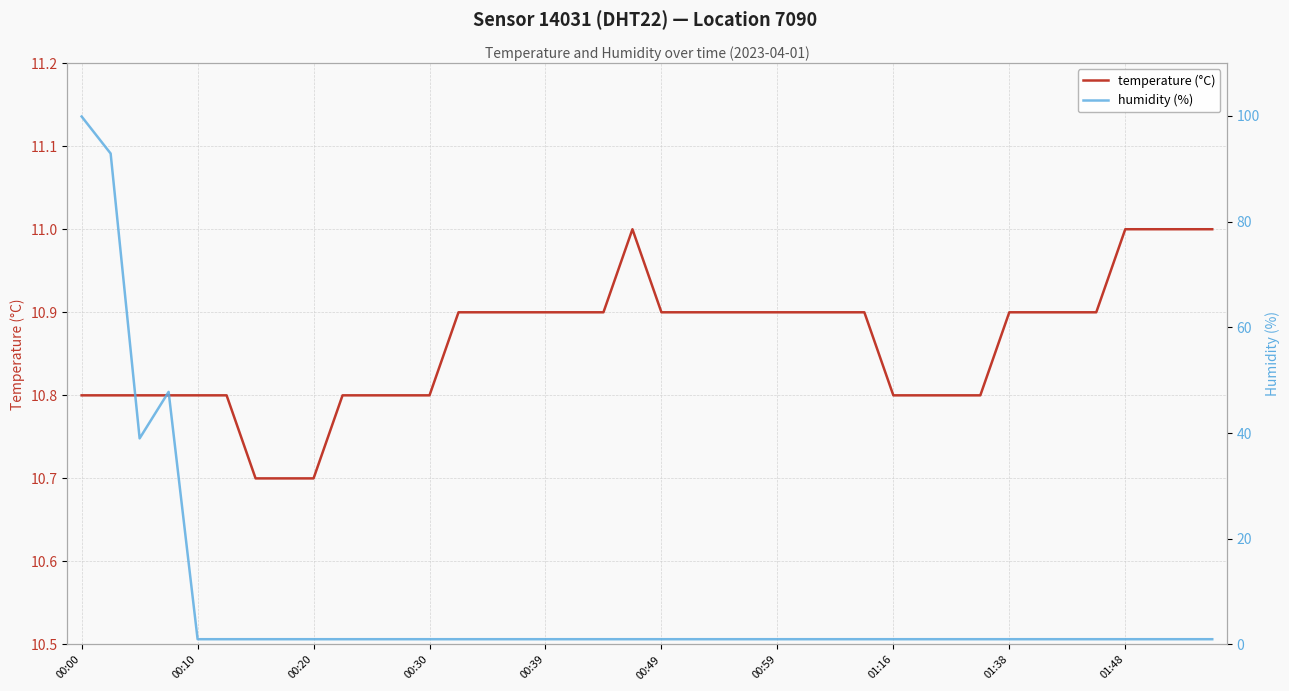

How many interior local peaks does the temperature (°C) series have?

1